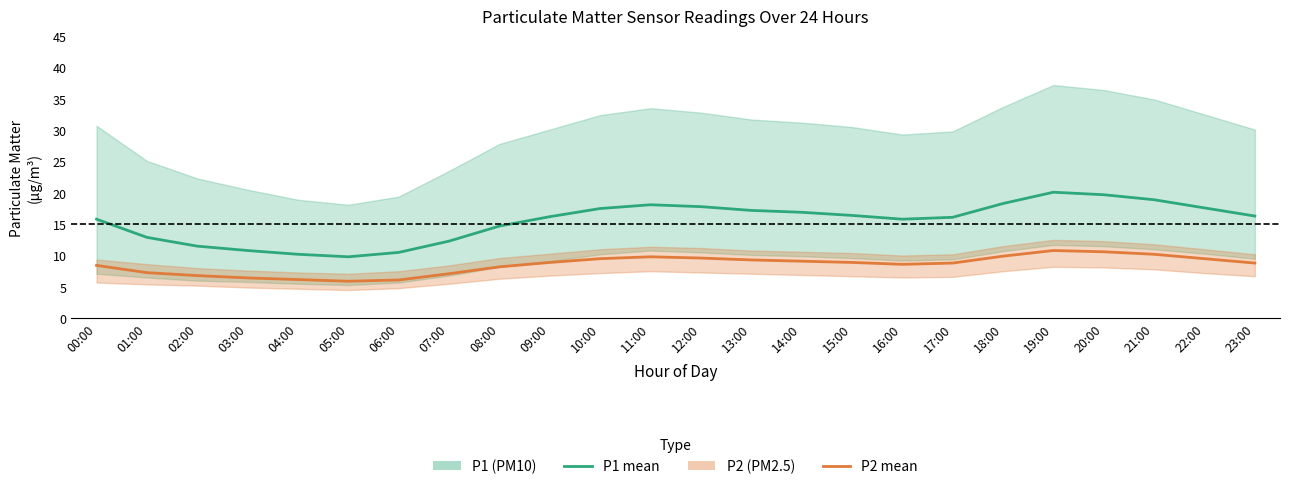

At which category does P2 (PM2.5) reach its first local peak?

11:00